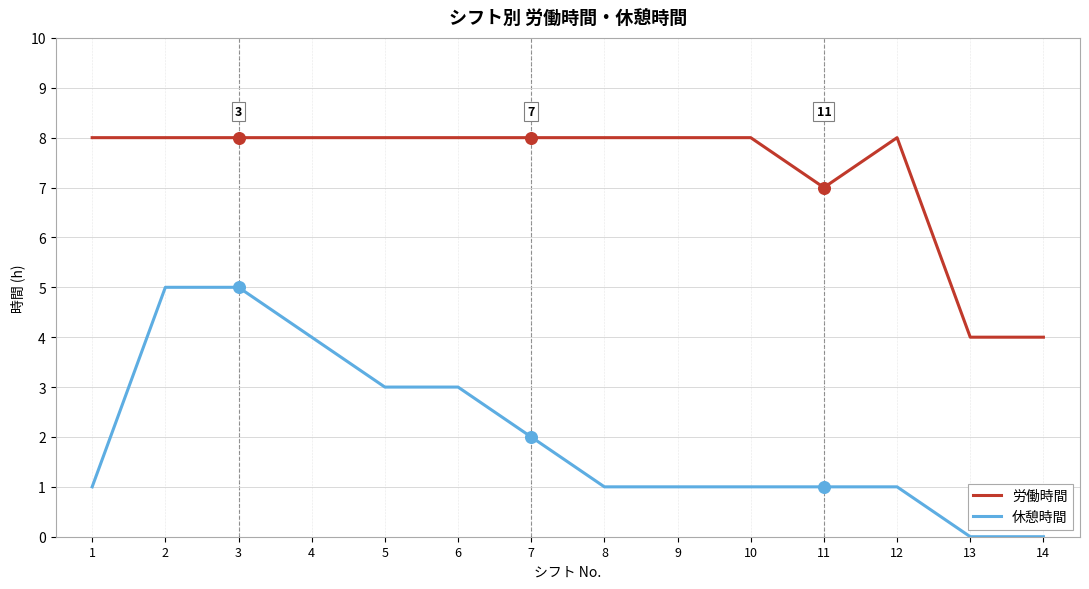

What is the difference between the highest and lowest values at 13?

4